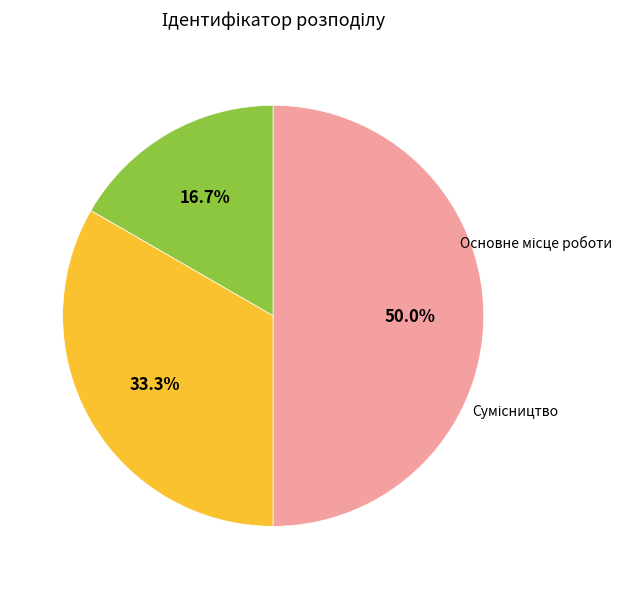

What is the smallest slice in the pie chart?

Основне місце роботи